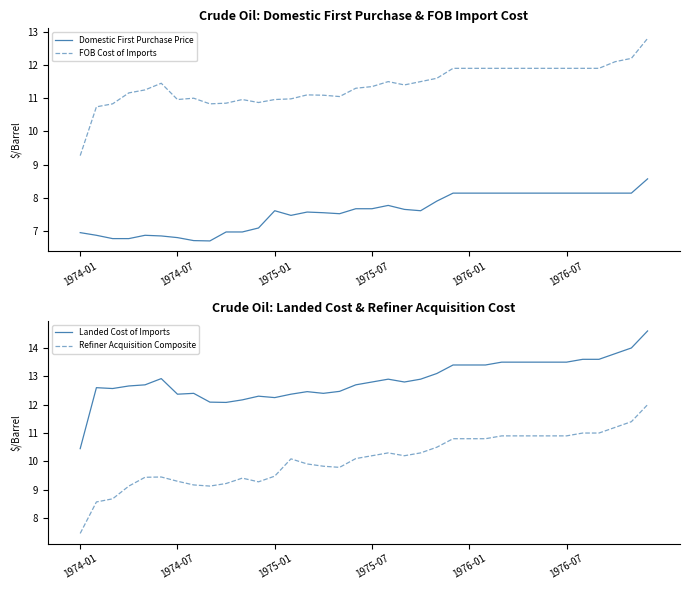

List the series in order of their overall mean, lowest first.

Domestic First Purchase Price, Refiner Acquisition Composite, FOB Cost of Imports, Landed Cost of Imports